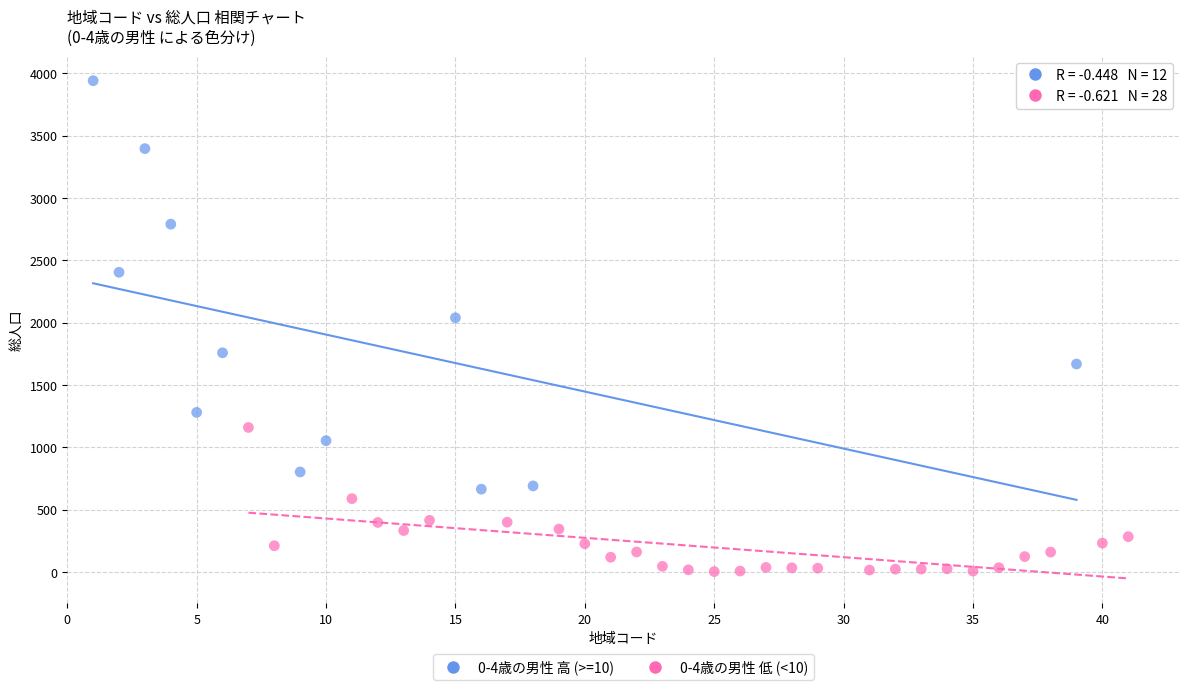

Which series has the widest spread of Y values?

0-4歳の男性 高 (>=10)